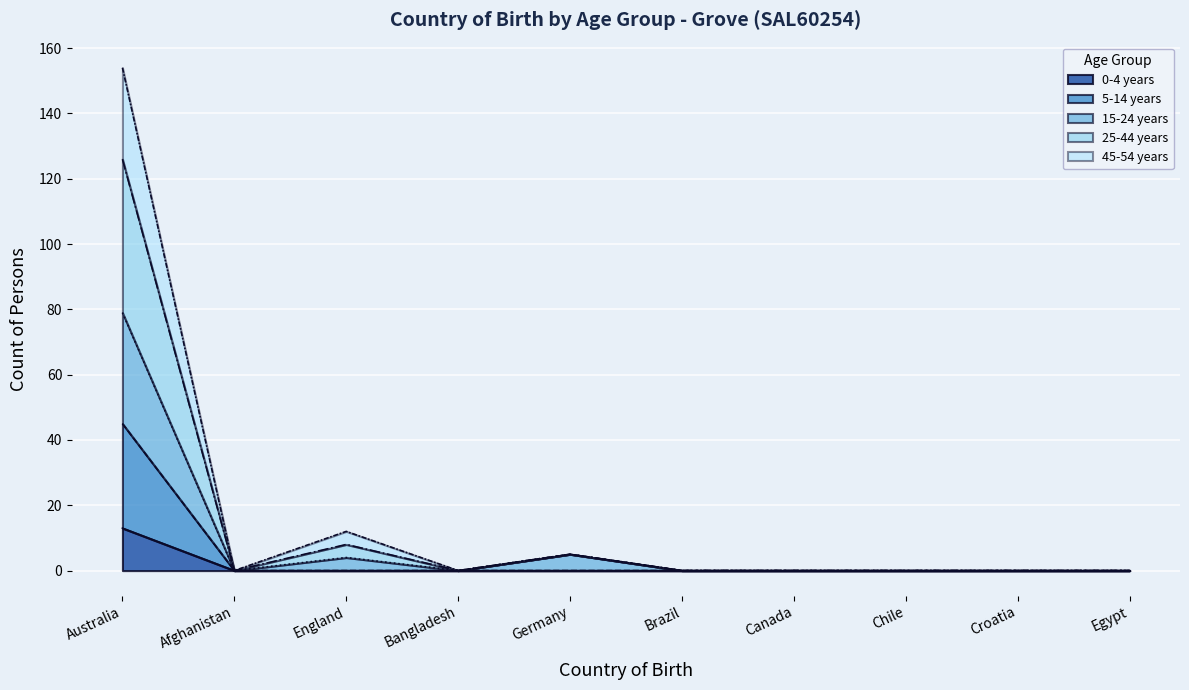

True or false: 5-14 years and 15-24 years intersect in this chart.

False